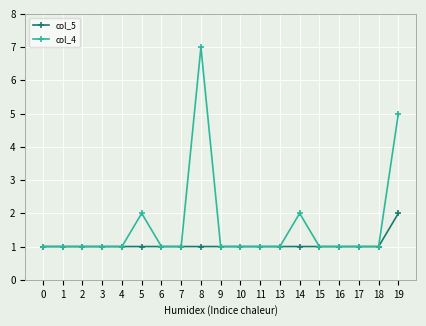

What is the value of the col_4 point at the 4th from the left?

1